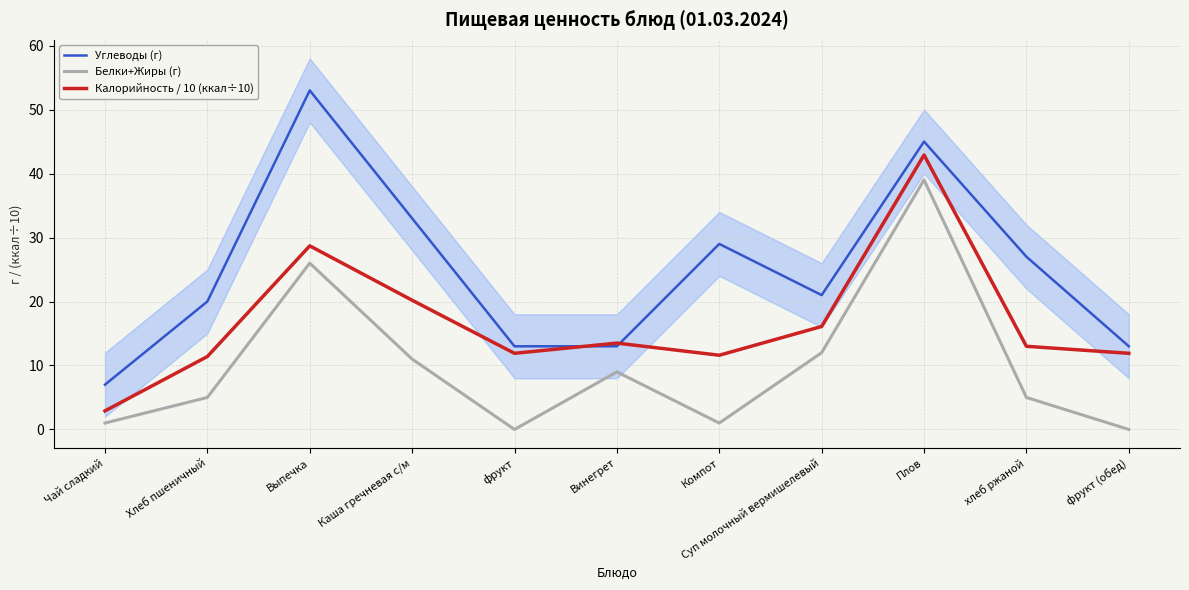

How many interior local valleys does the Калорийность / 10 (ккал÷10) series have?

2